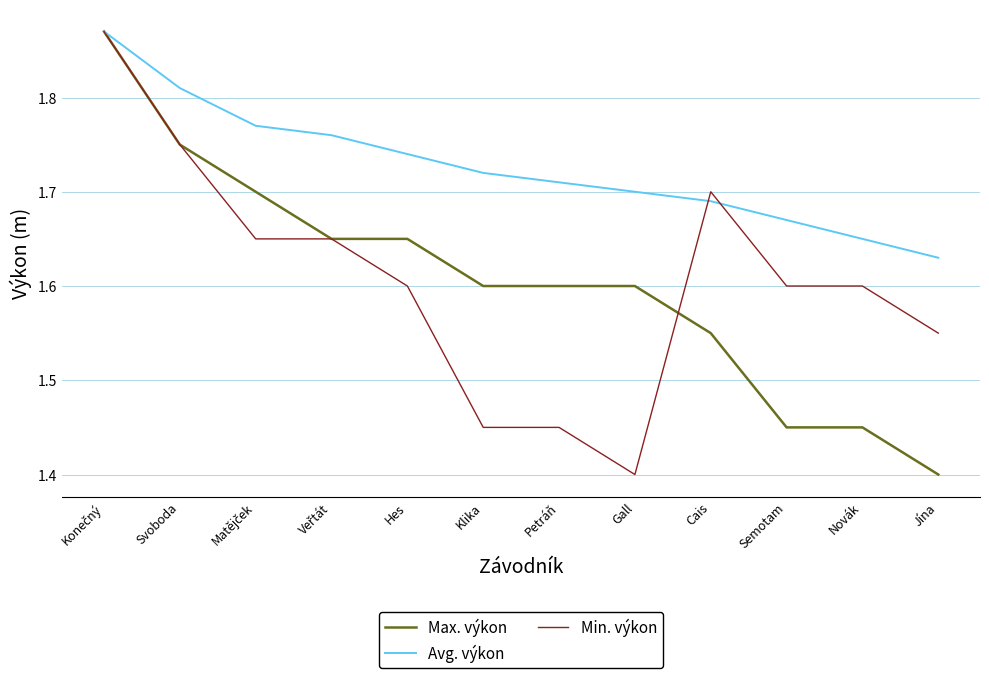

What is the total value across all series at Novák?

4.7